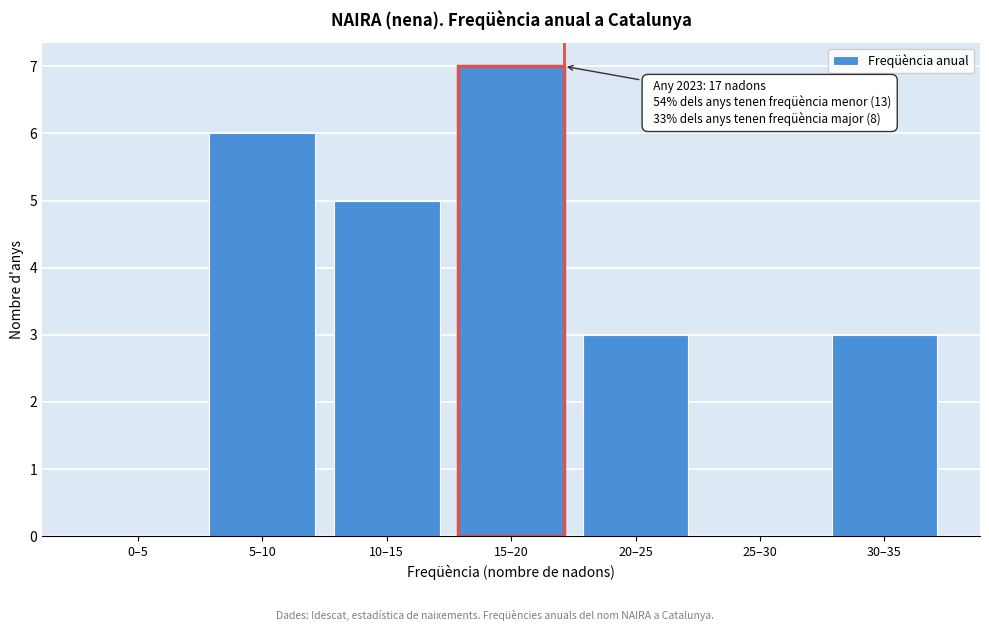

Reading left to right, transcribe all the data shown in this chart.

0–5=0	5–10=6	10–15=5	15–20=7	20–25=3	25–30=0	30–35=3